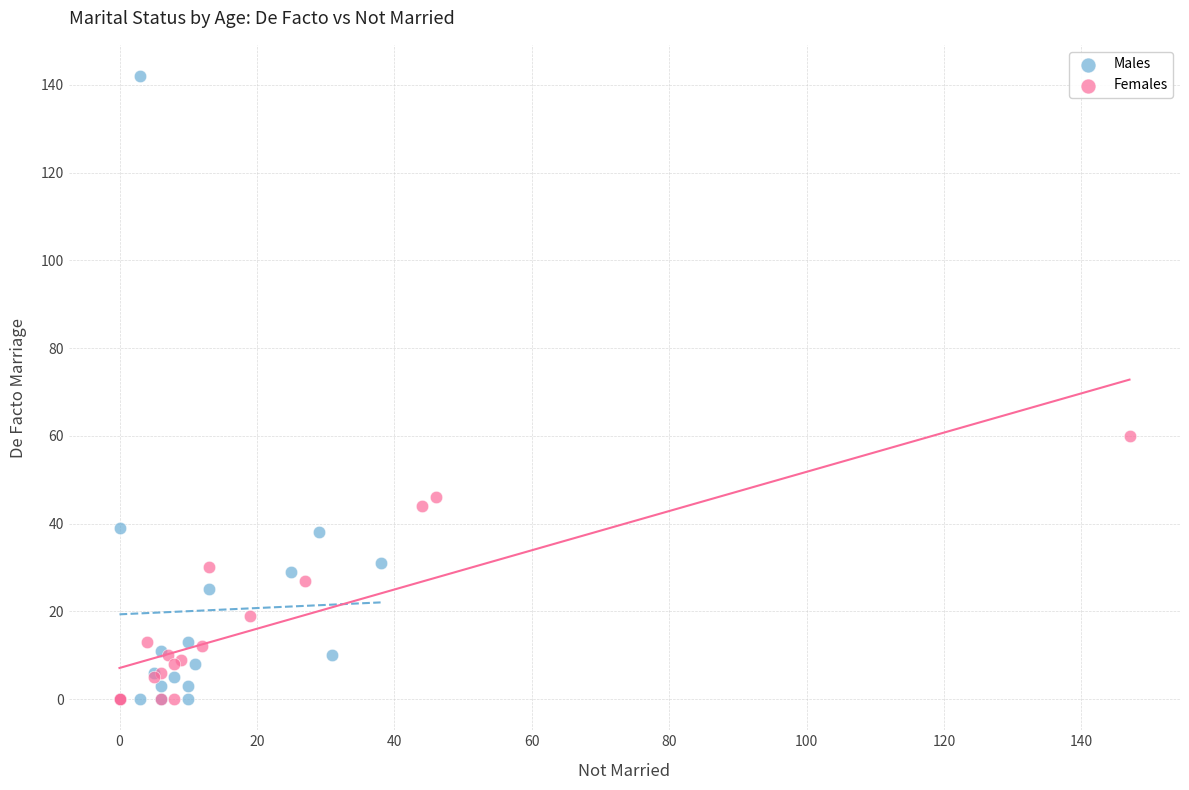

What are all the series names shown in the legend?

Males, Females